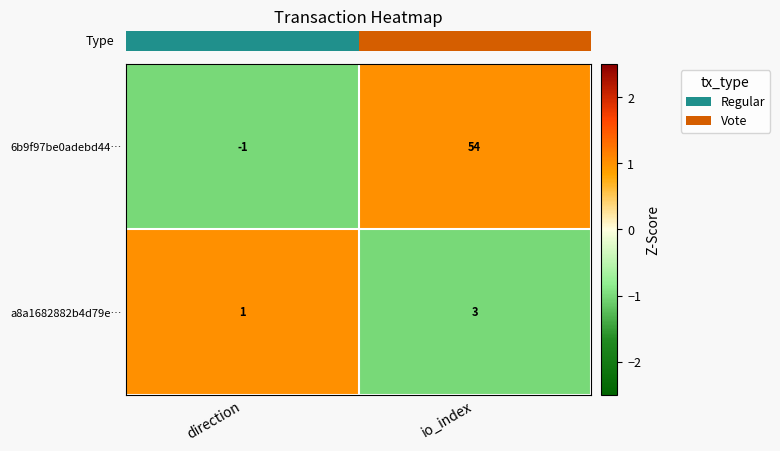

What is the maximum value shown in the chart?

54